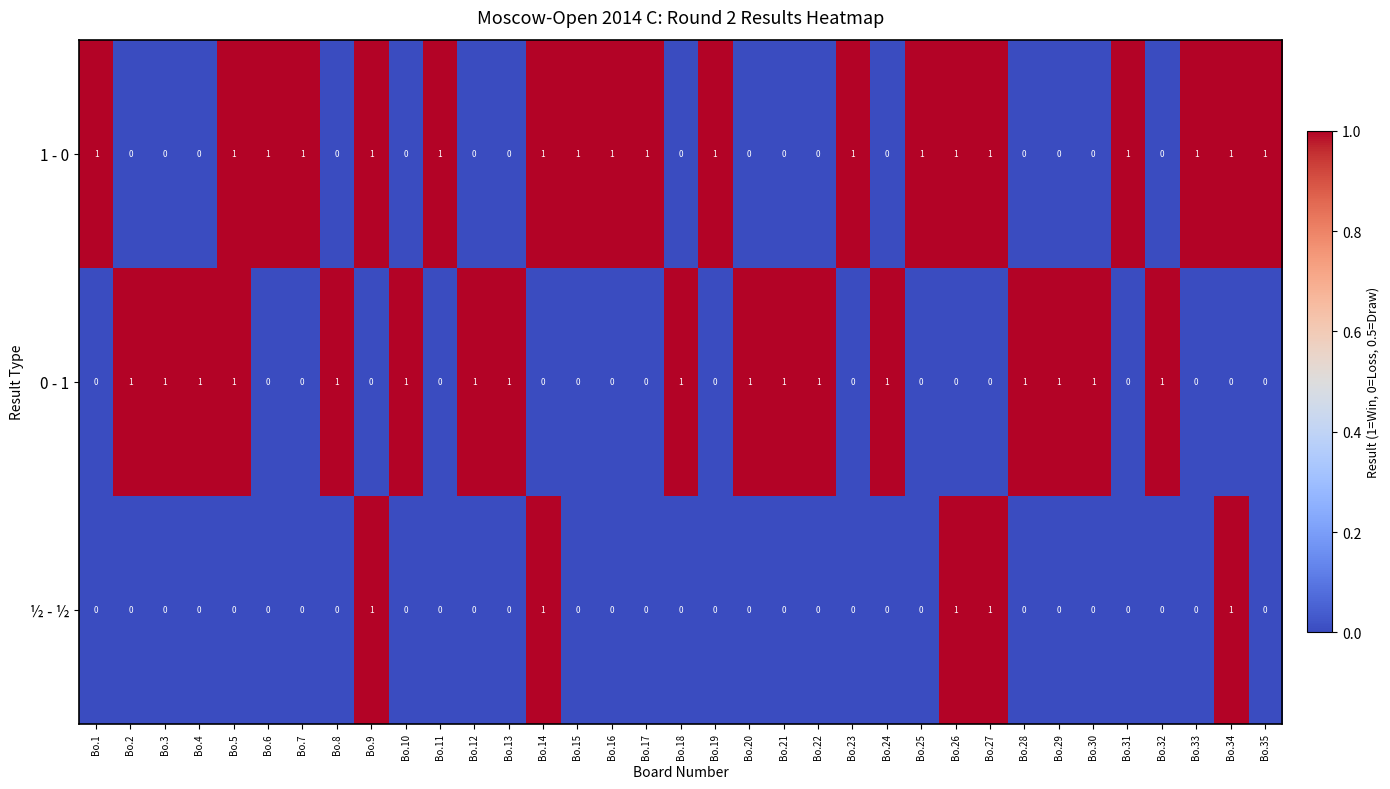

Is the value of ½ - ½ at Bo.24 greater than the value of 1 - 0 at Bo.16?

No